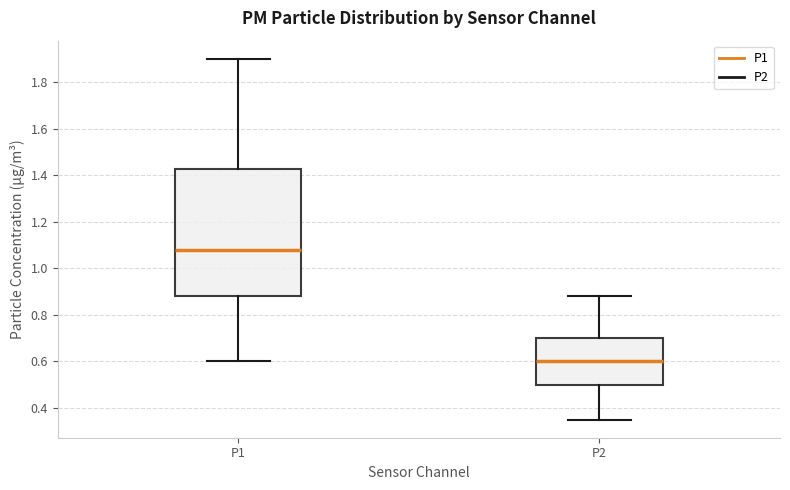

Where does the upper whisker of the box for P2 end on the y-axis? The values are not printed on the chart, so give them approximately, as read against the axis.

0.88